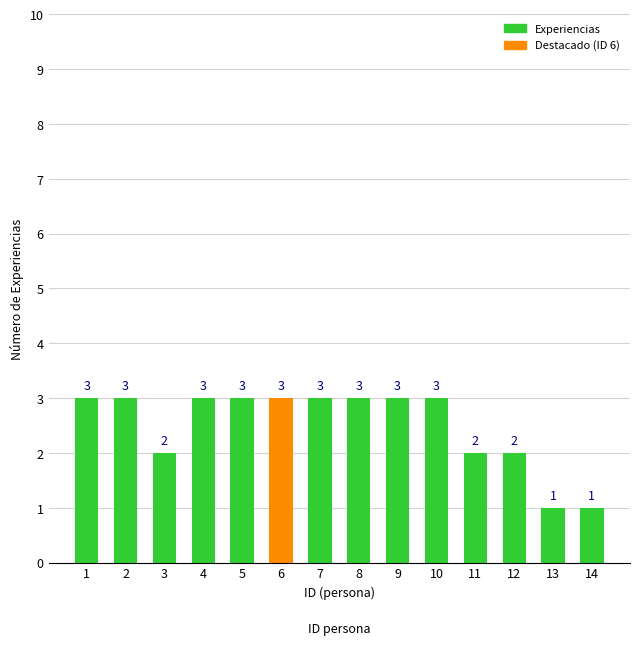

What is the sum of all values?

35